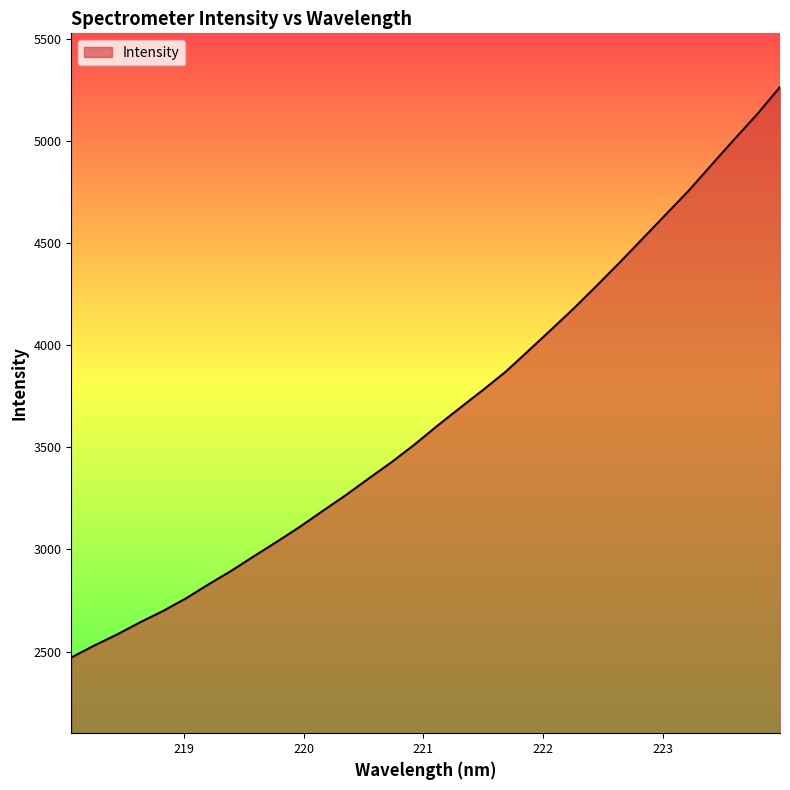

What is the difference between the maximum and minimum values?

2793.1